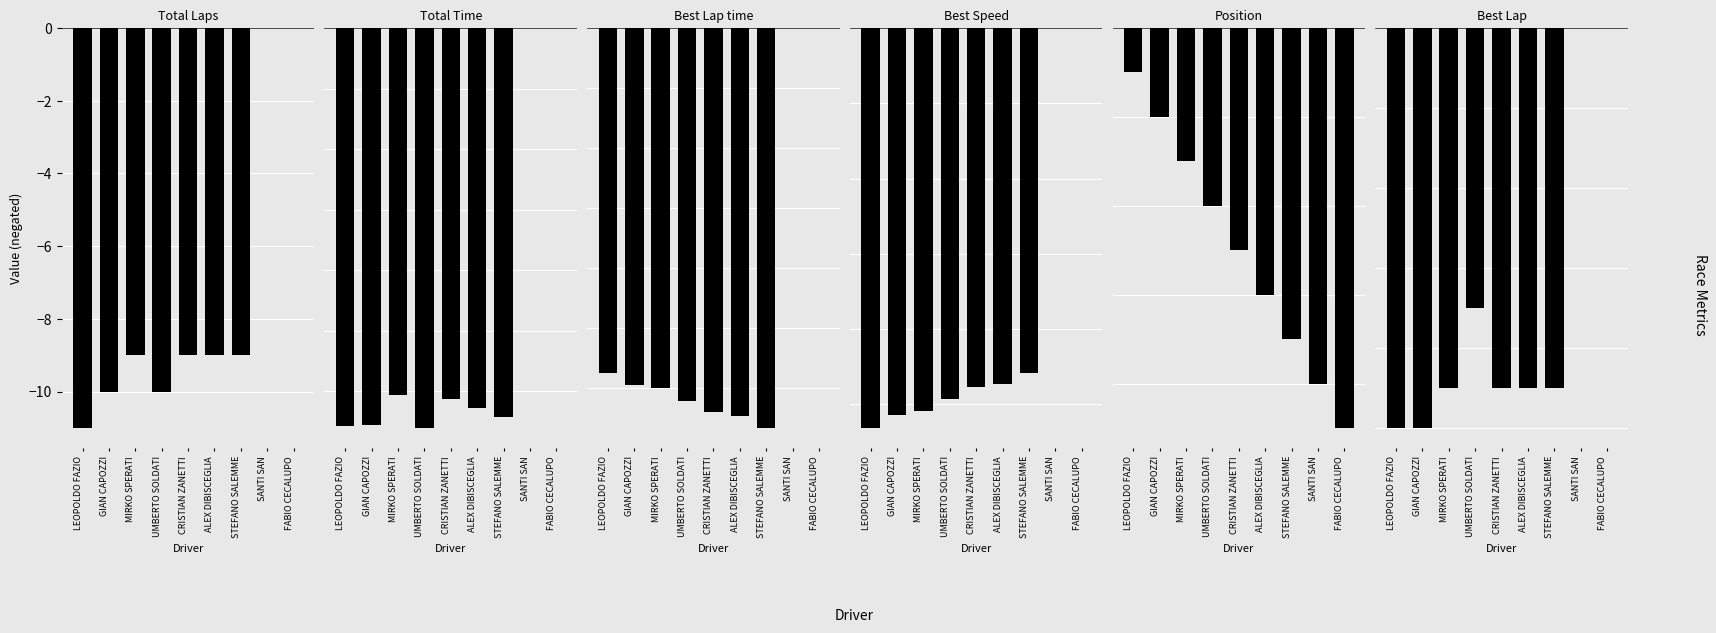

Are the bars horizontal?

No